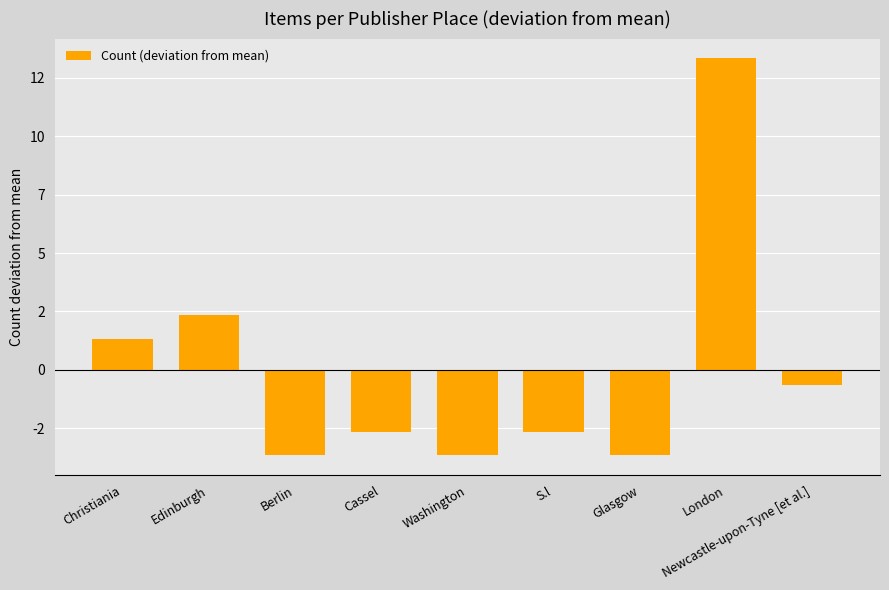

Are the bars horizontal?

No